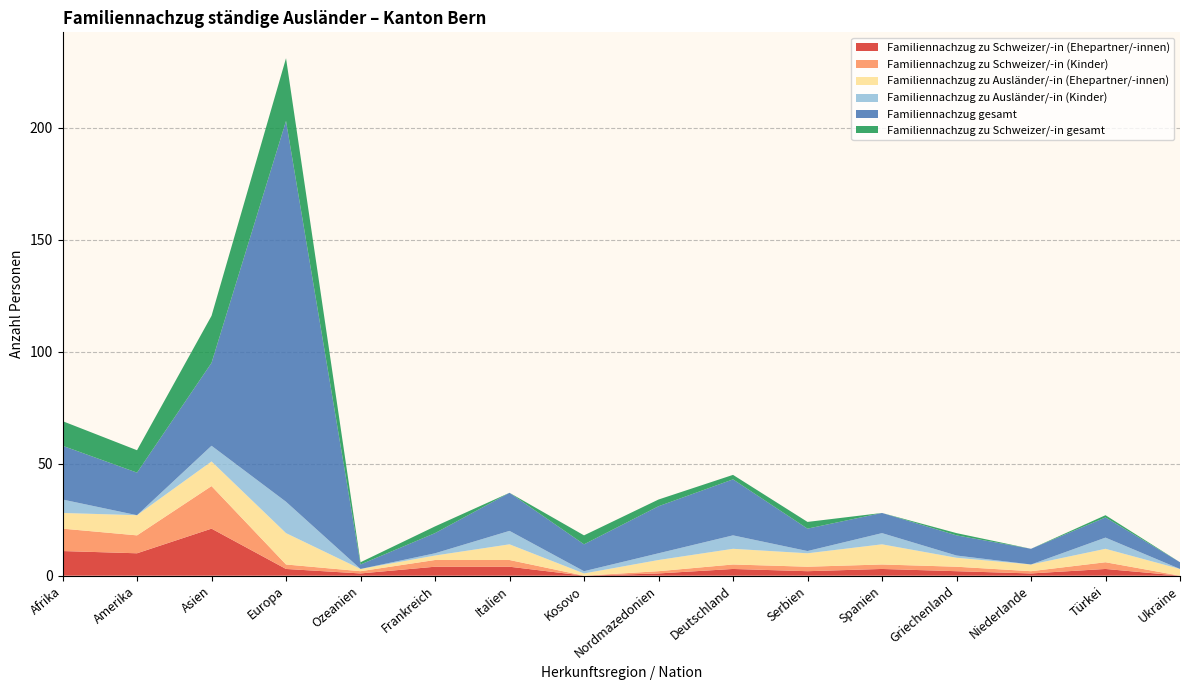

Reading left to right, list all the values displayed in this chart.

Familiennachzug zu Schweizer/-in (Ehepartner/-innen): Afrika=11	Amerika=10	Asien=21	Europa=3	Ozeanien=1	Frankreich=4	Italien=4	Kosovo=0	Nordmazedonien=1	Deutschland=3	Serbien=2	Spanien=3	Griechenland=2	Niederlande=1	Türkei=3	Ukraine=0
Familiennachzug zu Schweizer/-in (Kinder): Afrika=10	Amerika=8	Asien=19	Europa=2	Ozeanien=1	Frankreich=3	Italien=3	Kosovo=0	Nordmazedonien=1	Deutschland=2	Serbien=2	Spanien=2	Griechenland=2	Niederlande=1	Türkei=3	Ukraine=0
Familiennachzug zu Ausländer/-in (Ehepartner/-innen): Afrika=7	Amerika=9	Asien=11	Europa=14	Ozeanien=1	Frankreich=2	Italien=7	Kosovo=1	Nordmazedonien=5	Deutschland=7	Serbien=6	Spanien=9	Griechenland=4	Niederlande=3	Türkei=6	Ukraine=3
Familiennachzug zu Ausländer/-in (Kinder): Afrika=6	Amerika=0	Asien=7	Europa=14	Ozeanien=0	Frankreich=1	Italien=6	Kosovo=1	Nordmazedonien=3	Deutschland=6	Serbien=1	Spanien=5	Griechenland=1	Niederlande=0	Türkei=5	Ukraine=0
Familiennachzug gesamt: Afrika=24	Amerika=19	Asien=37	Europa=170	Ozeanien=2	Frankreich=9	Italien=17	Kosovo=12	Nordmazedonien=21	Deutschland=25	Serbien=10	Spanien=9	Griechenland=9	Niederlande=7	Türkei=9	Ukraine=3
Familiennachzug zu Schweizer/-in gesamt: Afrika=11	Amerika=10	Asien=21	Europa=28	Ozeanien=1	Frankreich=3	Italien=0	Kosovo=4	Nordmazedonien=3	Deutschland=2	Serbien=3	Spanien=0	Griechenland=1	Niederlande=0	Türkei=1	Ukraine=0